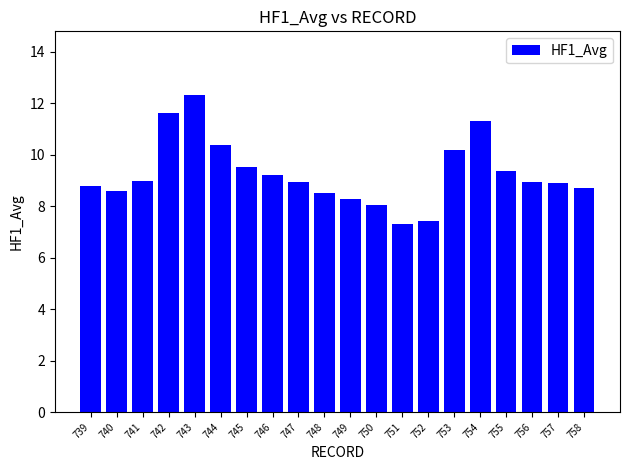

Does the chart contain any negative values?

No